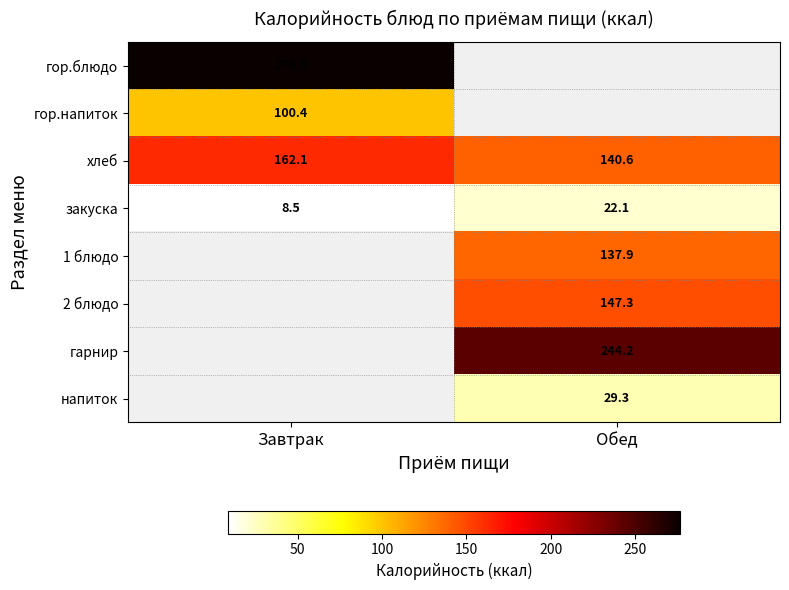

Is the value of гор.блюдо at Завтрак greater than the value of 2 блюдо at Обед?

Yes